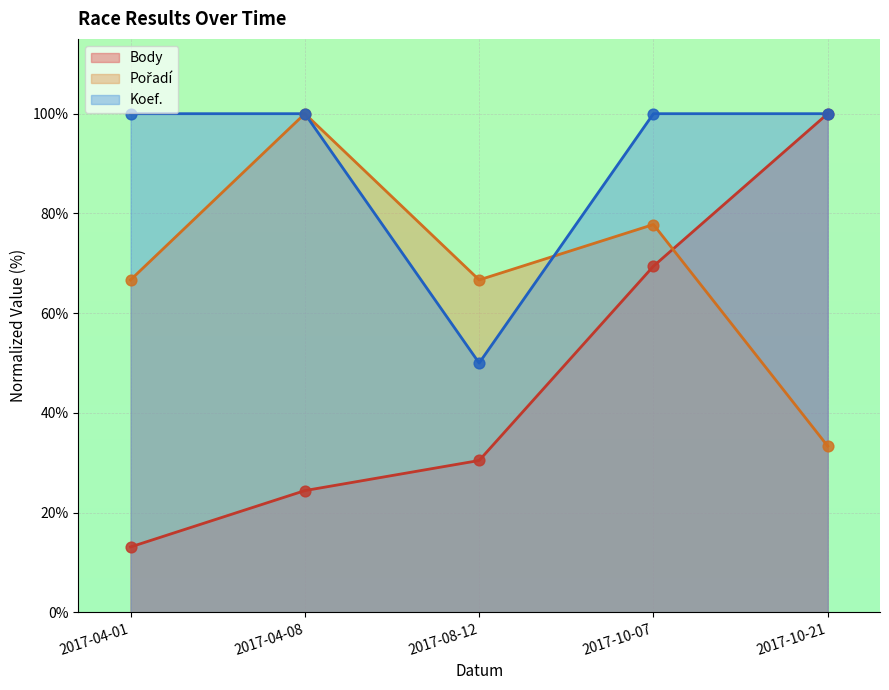

At how many categories does at least one series exceed 31?

5